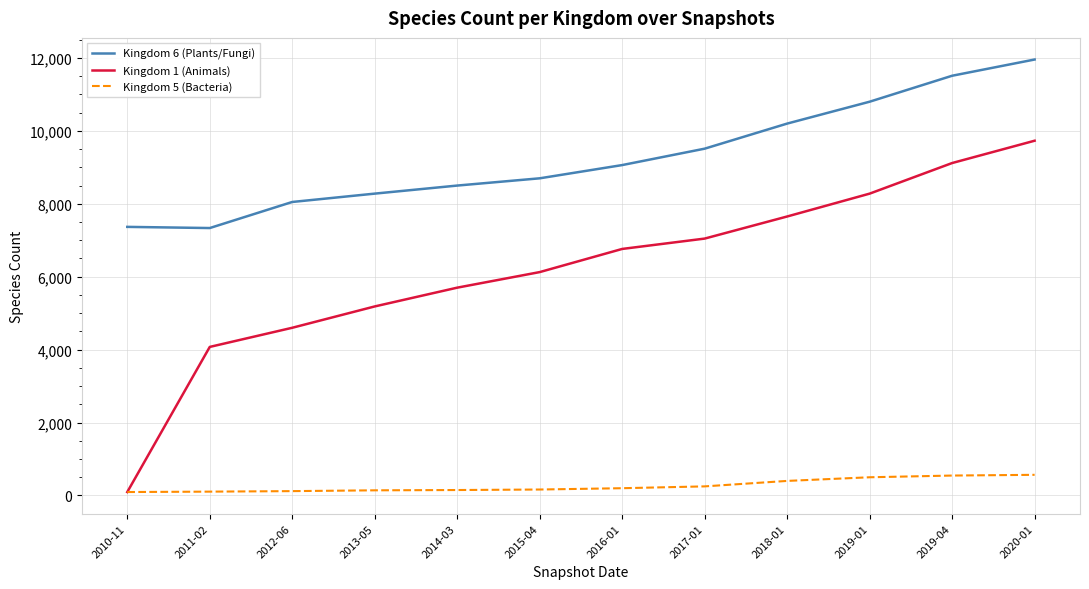

True or false: Kingdom 1 (Animals) and Kingdom 6 (Plants/Fungi) cross at least once.

False